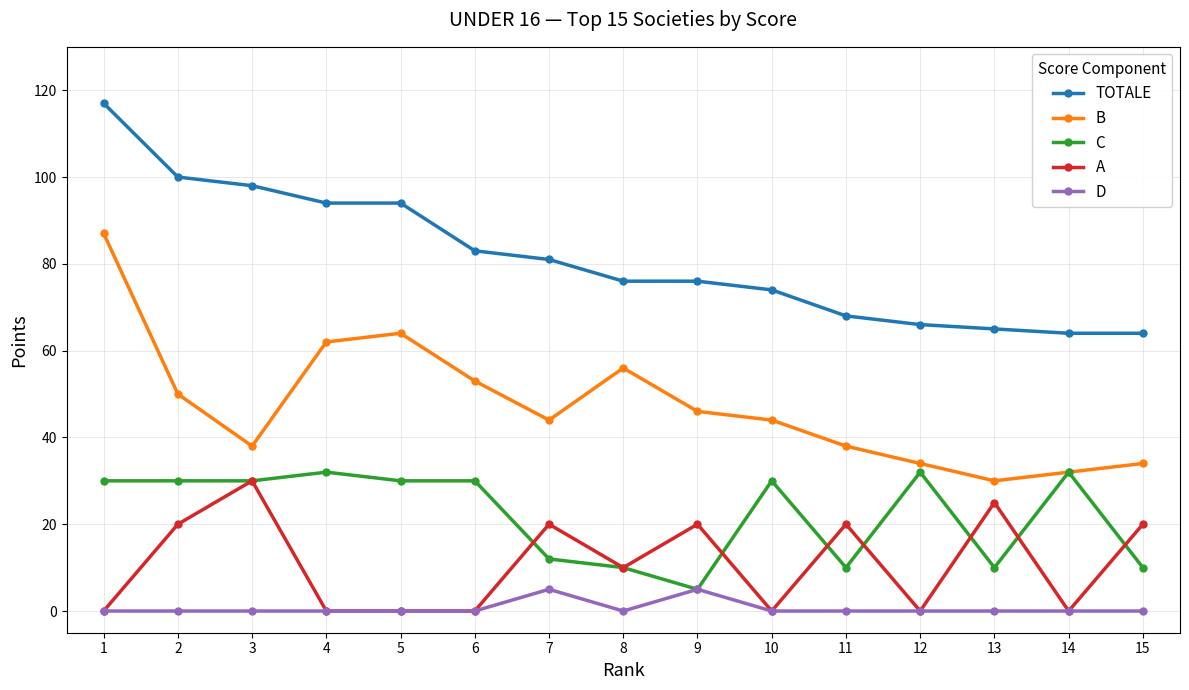

The A series shows 20 at 15. True or false?

True